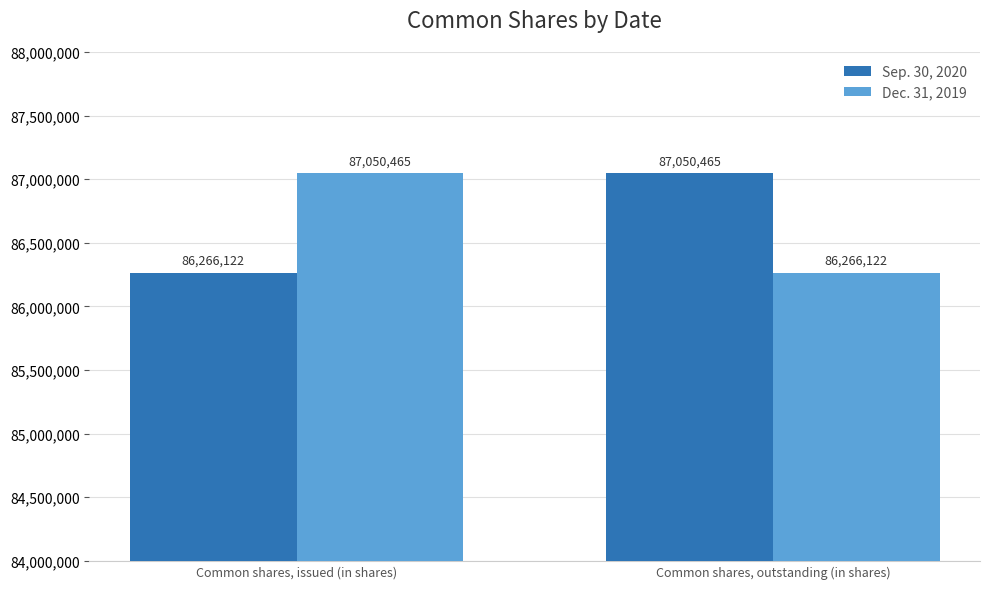

How many bars are there in total?

4